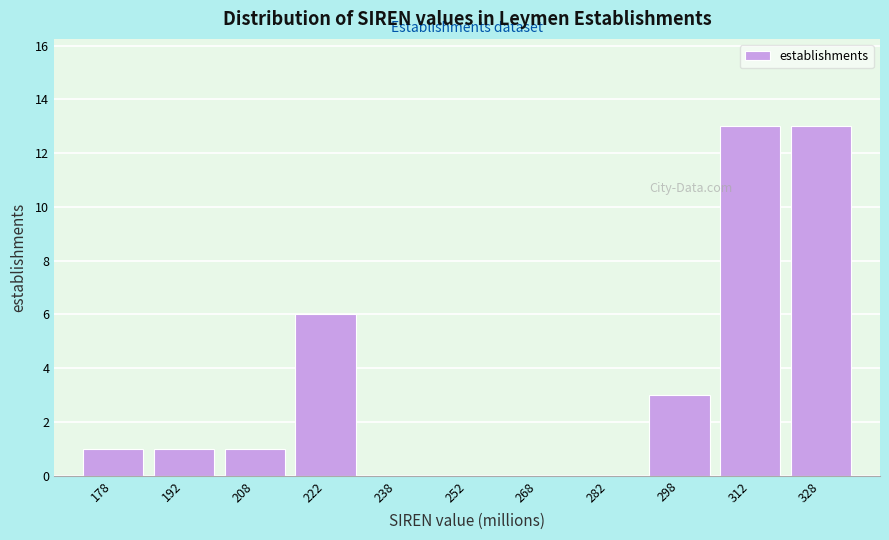

Reading left to right, transcribe this chart: for each bar, give the range it covers on the x-axis and its height. Neither the bar edges nor the heights are printed on the chart, so give them approximately, as read against the axes.

170 to 185: 1
185 to 200: 1
200 to 215: 1
215 to 230: 6
230 to 245: 0
245 to 260: 0
260 to 275: 0
275 to 290: 0
290 to 305: 3
305 to 320: 13
320 to 335: 13